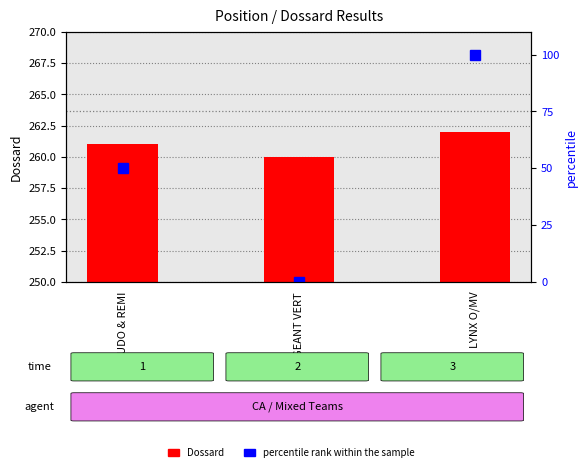

What is the label of the 2nd bar from the left?

GEANT VERT